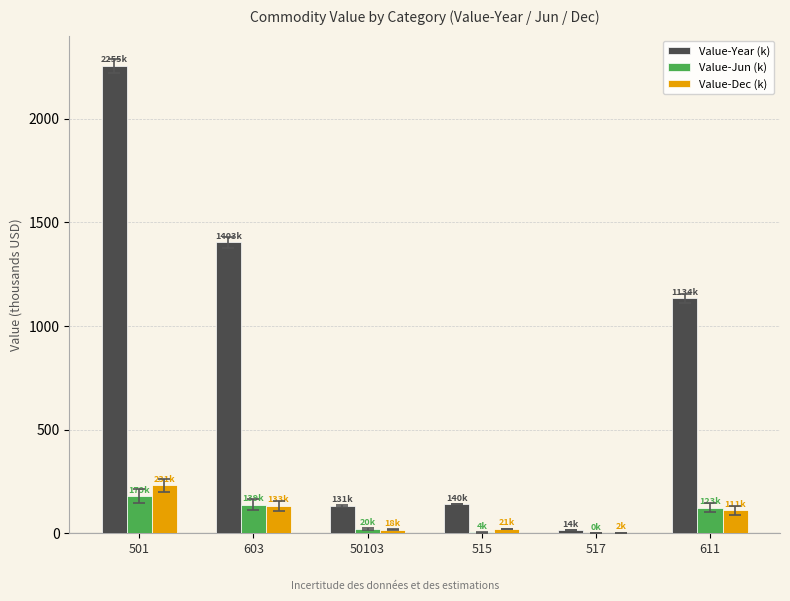

What is the highest value of the Value-Year (k) series?

2254.6